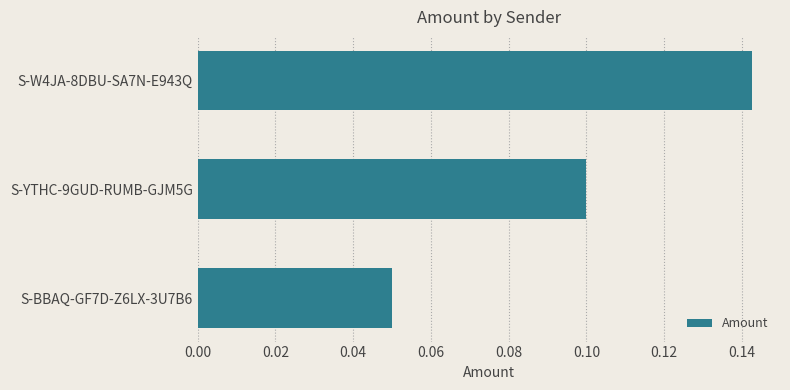

At which category does the chart reach its minimum across all series?

S-BBAQ-GF7D-Z6LX-3U7B6